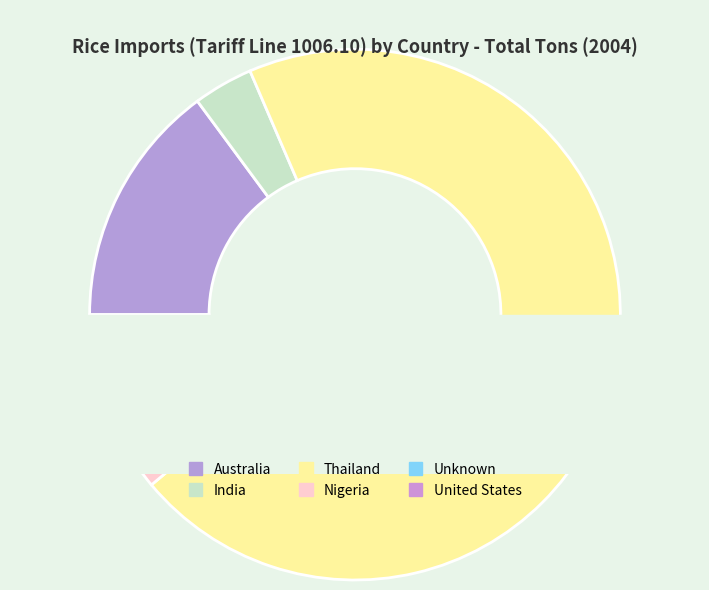

The India slice represents 1% of the pie. True or false?

False